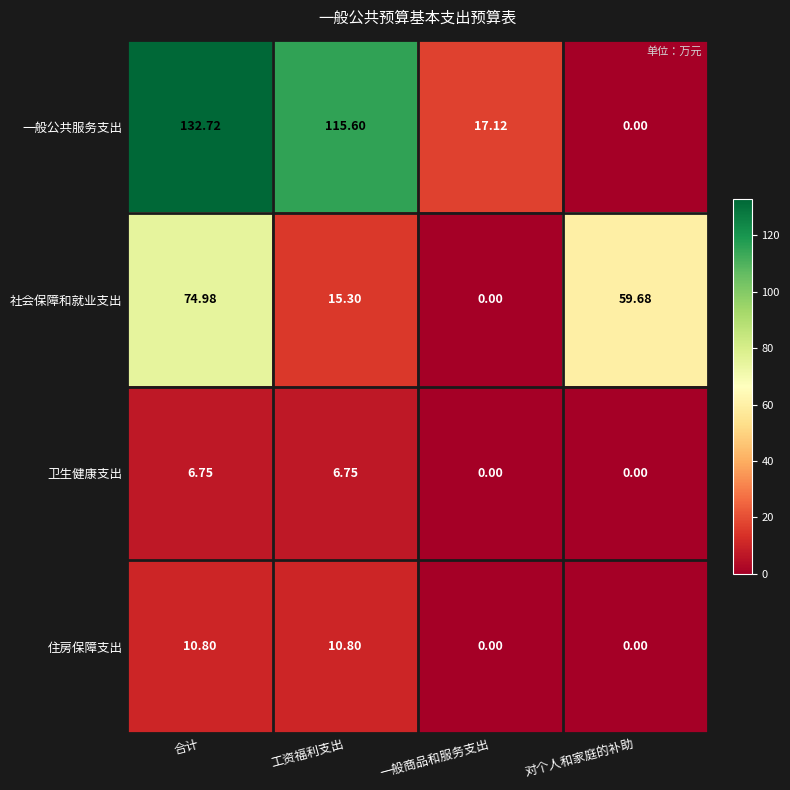

Which label corresponds to the largest value in the chart?

合计